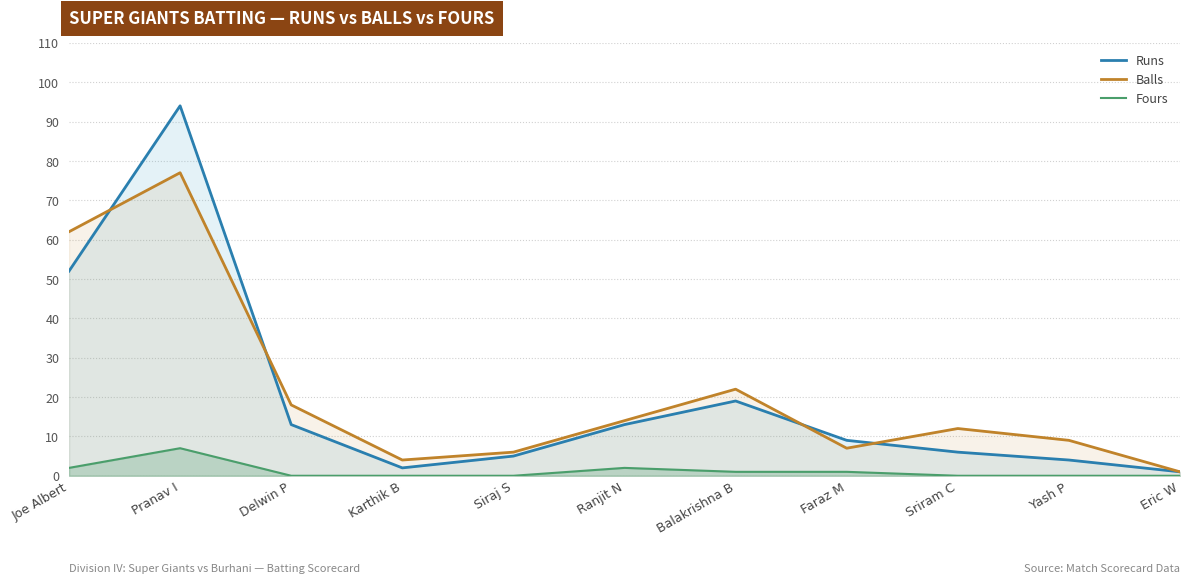

How many times do Runs and Balls cross each other?

4